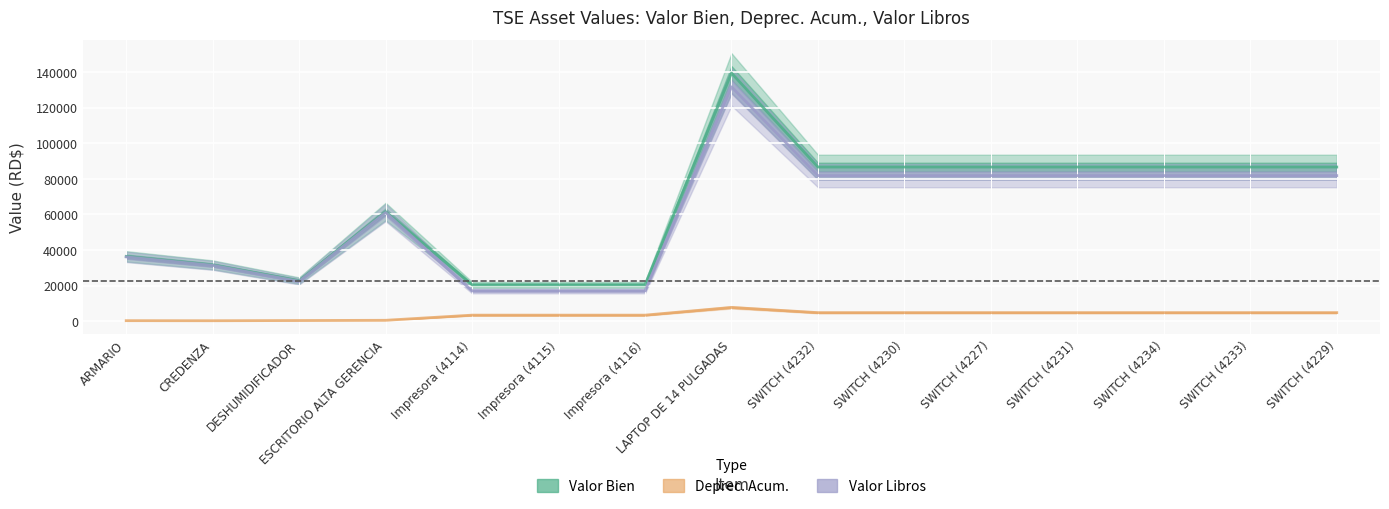

What is the total value across all series at SWITCH (4227)?

173236.4